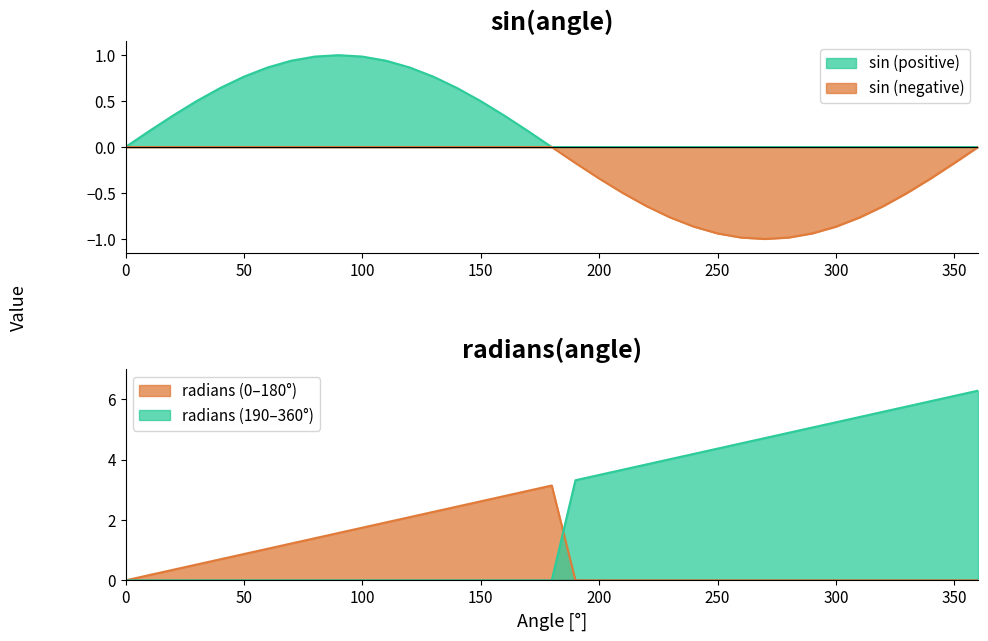

Rank the series by their average value, from highest to lowest.

radians, sin